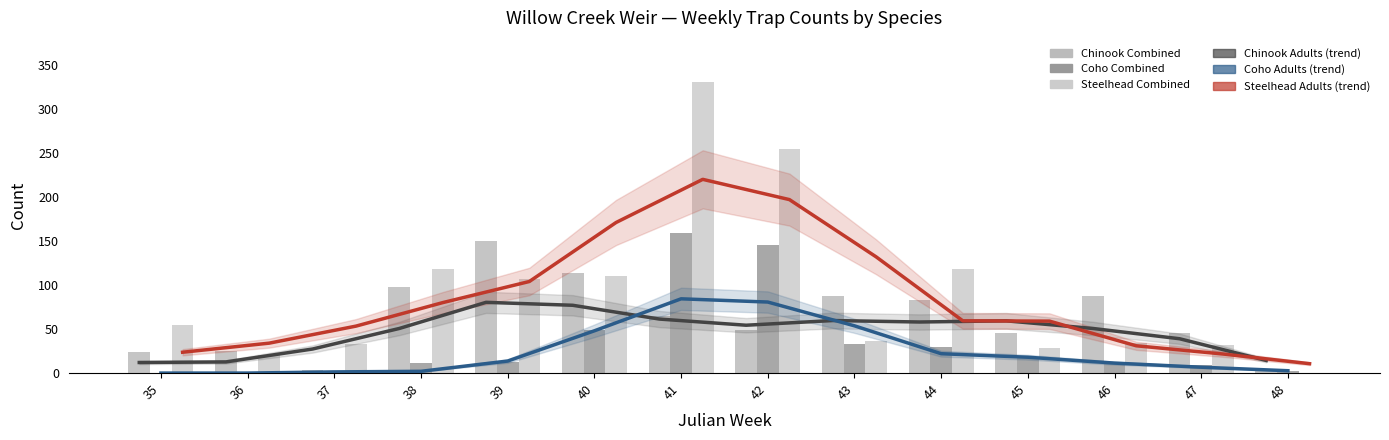

At how many categories does at least one series exceed 103?

7